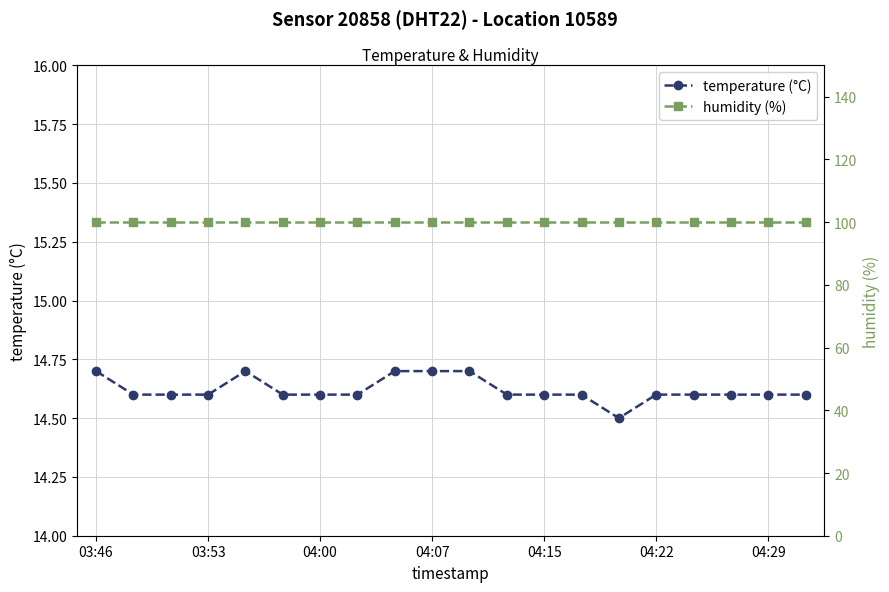

What position from the right is 04:07?

11